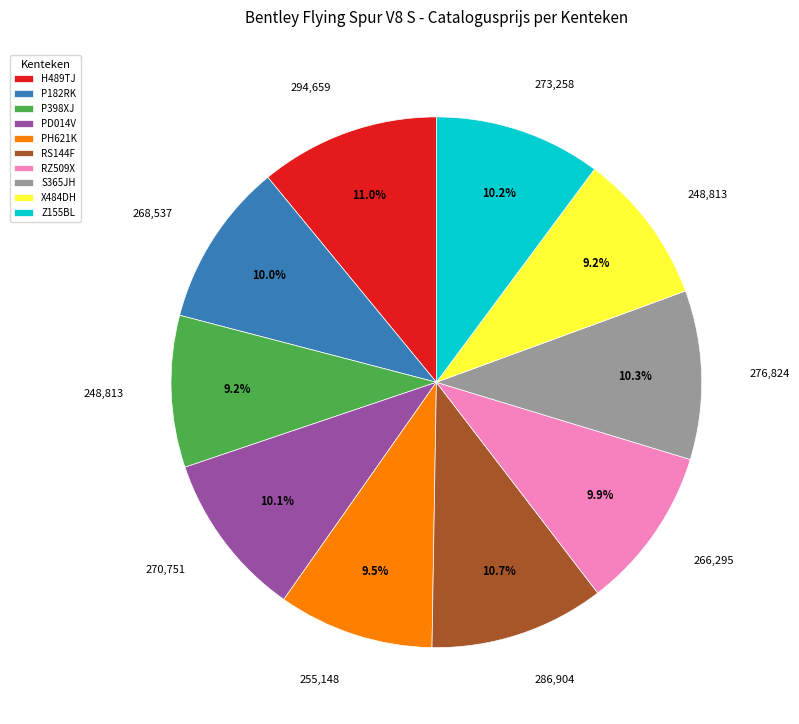

Between P398XJ and S365JH, which is larger?

S365JH